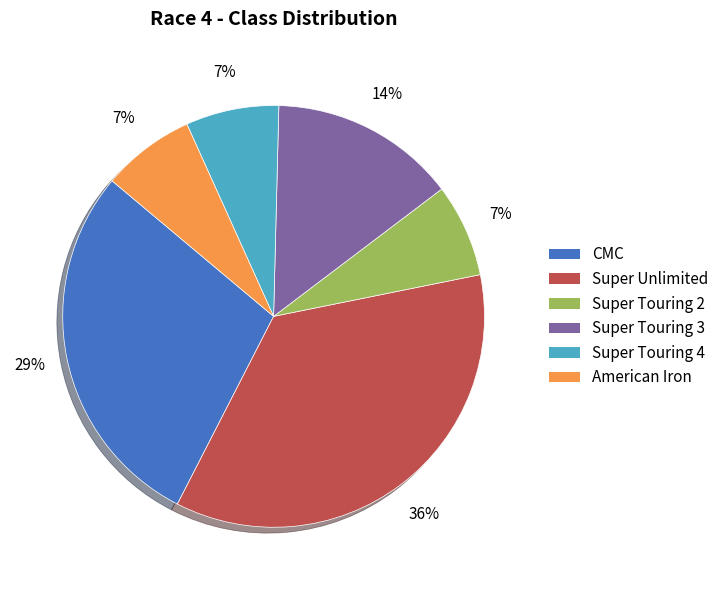

Does any single category account for the majority?

No